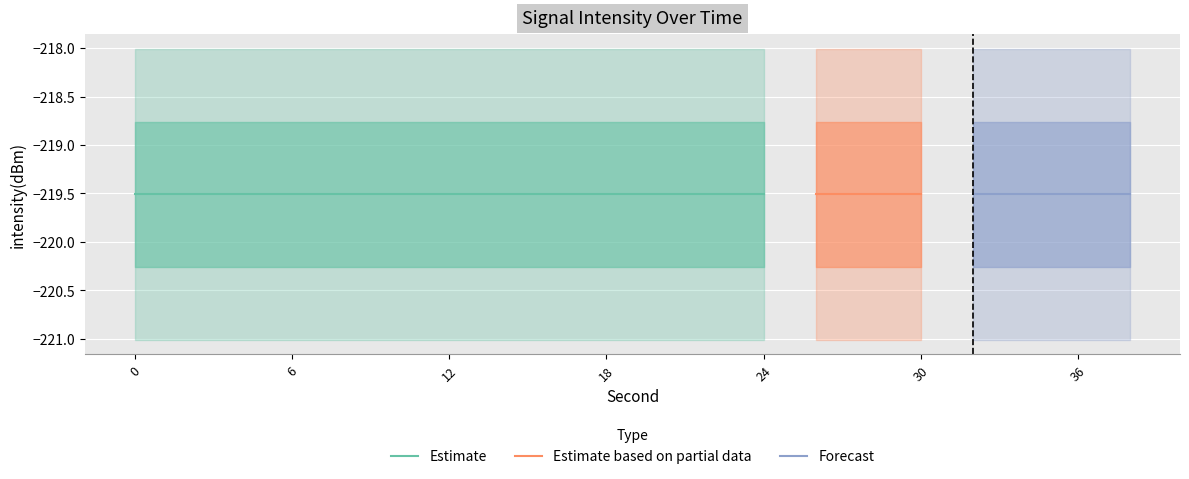

What is the sum of all intensity(dBm) values?

-4390.2